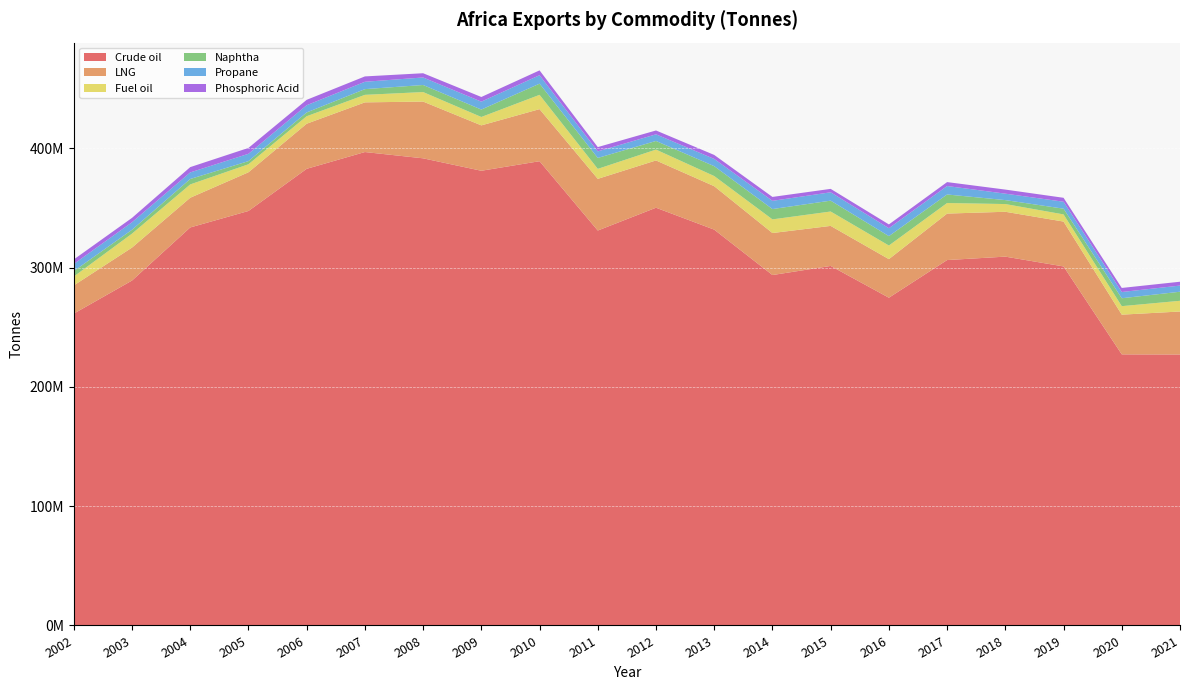

Reading left to right, list all the values displayed in this chart.

Crude oil: 2002=261454779	2003=289166219	2004=333686055	2005=347497772	2006=382838726	2007=396910680	2008=391647826	2009=381216129	2010=389224149	2011=331105684	2012=350223000	2013=331857028	2014=293790086	2015=301416367	2016=274780206	2017=306356069	2018=309219789	2019=301007085	2020=227287596	2021=227167914
LNG: 2002=23618713	2003=27627983	2004=24902151	2005=32441561	2006=37807612	2007=41649218	2008=47573809	2009=38047978	2010=43655009	2011=43330042	2012=39650119	2013=36415130	2014=35220238	2015=33572685	2016=32347662	2017=38961529	2018=37613839	2019=37609191	2020=33295105	2021=36046736
Fuel oil: 2002=7462459	2003=11688870	2004=11169142	2005=6720727	2006=6283404	2007=6305766	2008=7981430	2009=7039821	2010=11984988	2011=8373441	2012=9093411	2013=8518072	2014=11448495	2015=12061322	2016=11405598	2017=8861512	2018=6473658	2019=6010124	2020=7121148	2021=8985048
Naphtha: 2002=4574131	2003=3267982	2004=4557453	2005=2645533	2006=3180432	2007=4789062	2008=5922193	2009=6232302	2010=9376897	2011=9164405	2012=7232693	2013=8272546	2014=8645475	2015=9111872	2016=7885659	2017=7158590	2018=3317889	2019=4802616	2020=6639200	2021=7600986
Propane: 2002=5927990	2003=6291168	2004=5500775	2005=6129217	2006=6045910	2007=6154836	2008=6306411	2009=6619608	2010=7093153	2011=5490136	2012=5565370	2013=6055453	2014=6892499	2015=7004798	2016=6644810	2017=7075252	2018=5396154	2019=5821884	2020=5221126	2021=5159445
Phosphoric Acid: 2002=3805295	2003=3662036	2004=4447379	2005=4927422	2006=4531289	2007=4502485	2008=3548712	2009=3909646	2010=4045521	2011=3595836	2012=3231307	2013=3360554	2014=3279915	2015=2867194	2016=3165255	2017=3301782	2018=3416184	2019=3302296	2020=3407389	2021=3224245